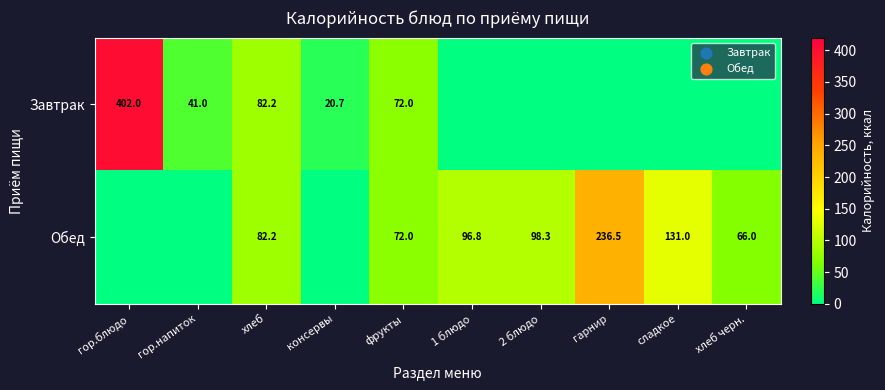

How many series are shown in this chart?

2